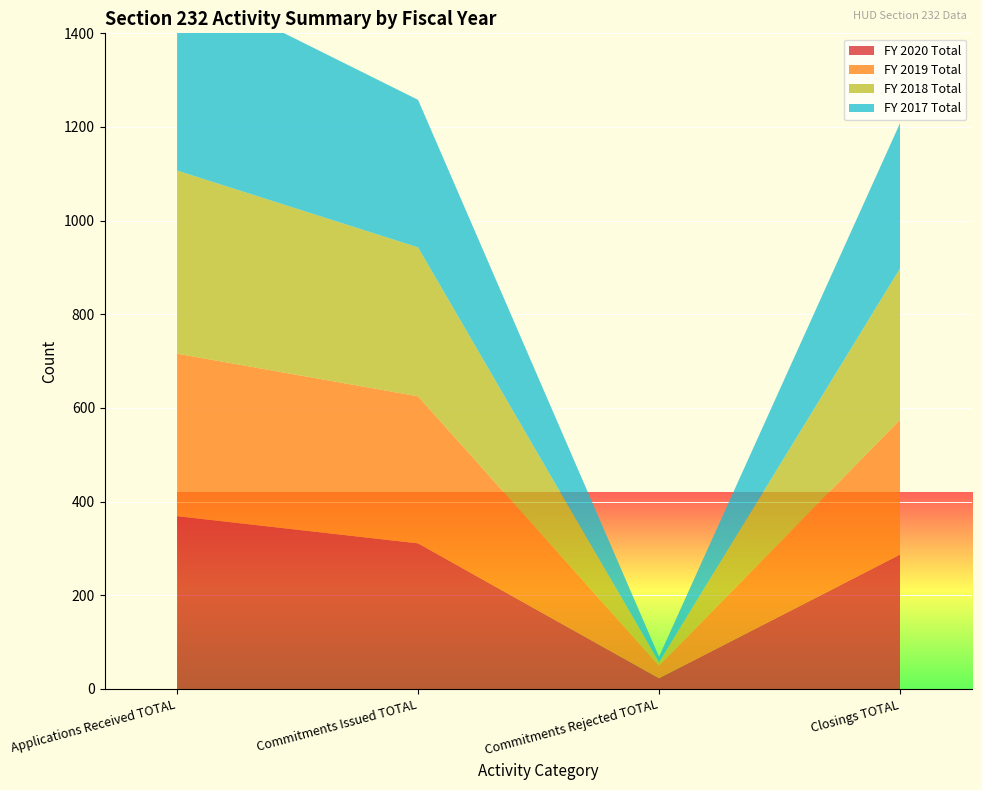

Reading right to left, what are all the values shown in this chart?

FY 2020 Total: Closings TOTAL=287	Commitments Rejected TOTAL=23	Commitments Issued TOTAL=311	Applications Received TOTAL=369
FY 2019 Total: Closings TOTAL=288	Commitments Rejected TOTAL=27	Commitments Issued TOTAL=314	Applications Received TOTAL=347
FY 2018 Total: Closings TOTAL=323	Commitments Rejected TOTAL=7	Commitments Issued TOTAL=318	Applications Received TOTAL=391
FY 2017 Total: Closings TOTAL=310	Commitments Rejected TOTAL=12	Commitments Issued TOTAL=315	Applications Received TOTAL=407